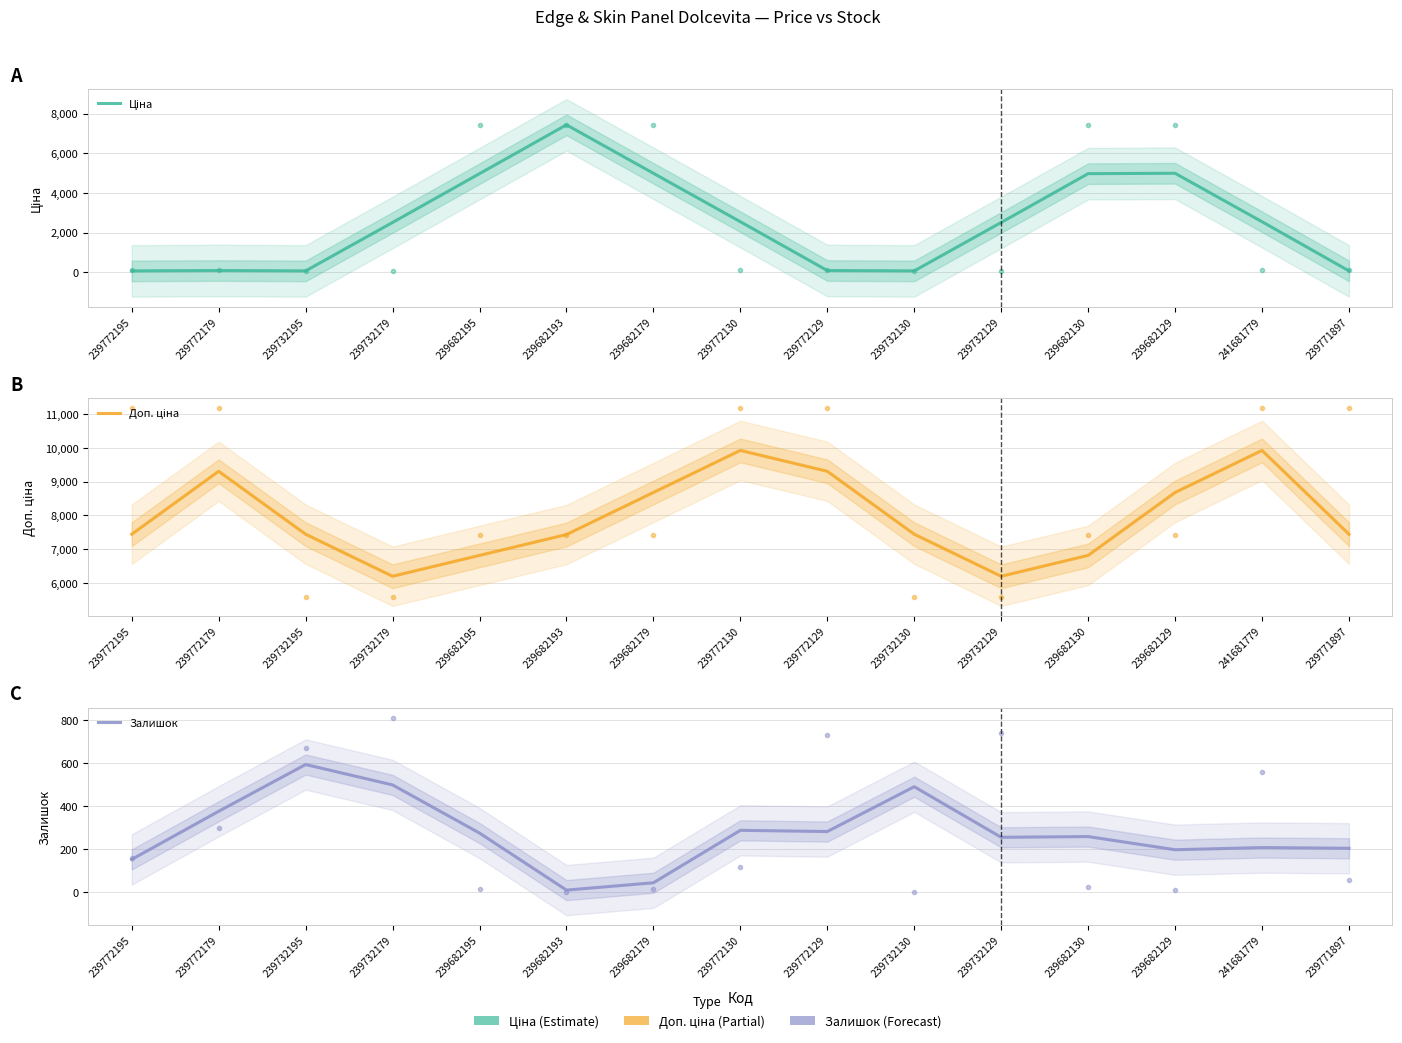

Rank the series by their average value, from highest to lowest.

Доп. ціна, Ціна, Залишок